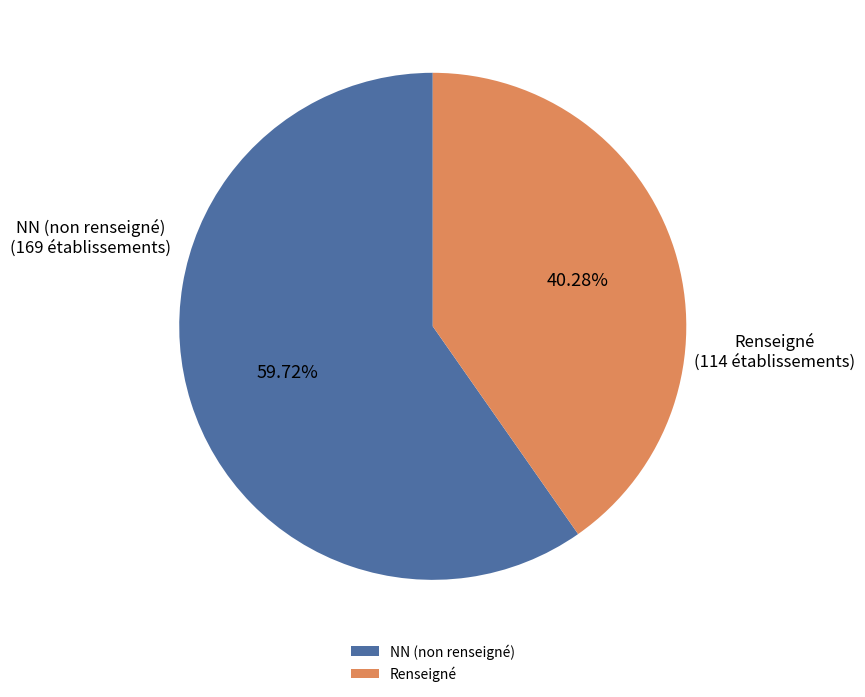

What is the largest slice in the pie chart?

NN (non renseigné)